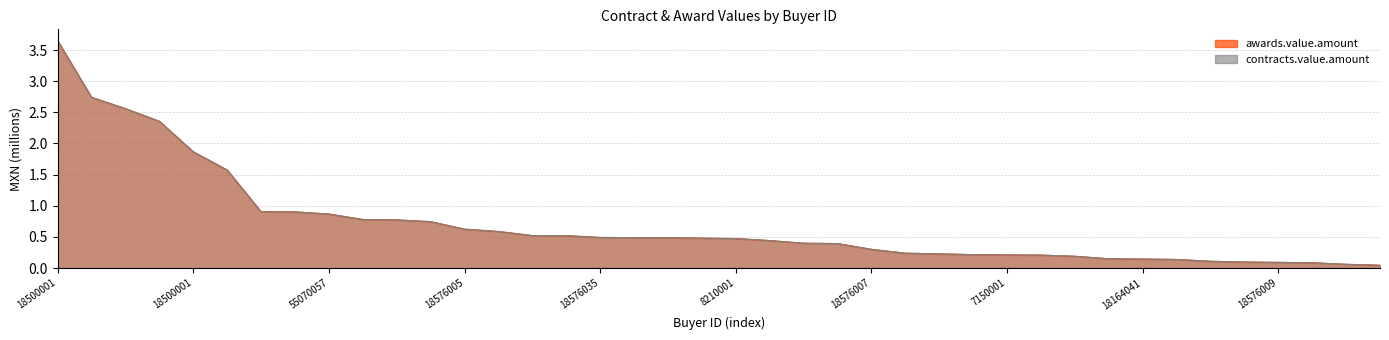

Reading left to right, extract all data points from this chart.

awards.value.amount: 3.7	2.7	2.6	2.4	1.9	1.6	0.9	0.9	0.9	0.8	0.8	0.7	0.6	0.6	0.5	0.5	0.5	0.5	0.5	0.5	0.5	0.4	0.4	0.4	0.3	0.2	0.2	0.2	0.2	0.2	0.2	0.1	0.1	0.1	0.1	0.1	0.1	0.1	0.1	0.0
contracts.value.amount: 3.7	2.7	2.6	2.4	1.9	1.6	0.9	0.9	0.9	0.8	0.8	0.7	0.6	0.6	0.5	0.5	0.5	0.5	0.5	0.5	0.5	0.4	0.4	0.4	0.3	0.2	0.2	0.2	0.2	0.2	0.2	0.1	0.1	0.1	0.1	0.1	0.1	0.1	0.1	0.0